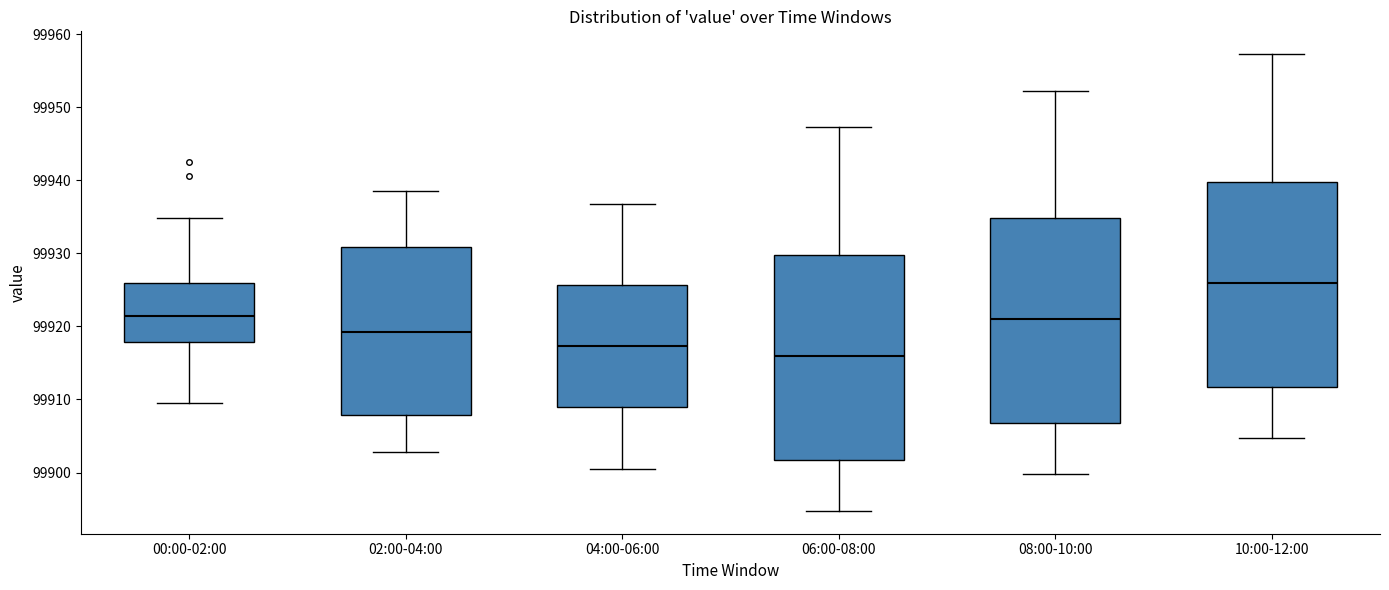

Reading left to right, read every box against the y-axis: the position of its median line, the range the box covers, and the ends of its whiskers. The values are not printed on the chart, so give them approximately, as read against the axis.

00:00-02:00: median 99921, box 99918 to 99926, whiskers 99910 to 99935
02:00-04:00: median 99919, box 99908 to 99931, whiskers 99903 to 99939
04:00-06:00: median 99917, box 99909 to 99926, whiskers 99901 to 99937
06:00-08:00: median 99916, box 99902 to 99930, whiskers 99895 to 99947
08:00-10:00: median 99921, box 99907 to 99935, whiskers 99900 to 99952
10:00-12:00: median 99926, box 99912 to 99940, whiskers 99905 to 99957